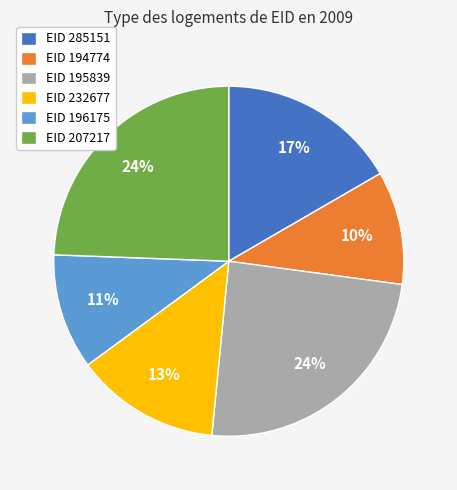

Is there a majority slice in this chart?

No